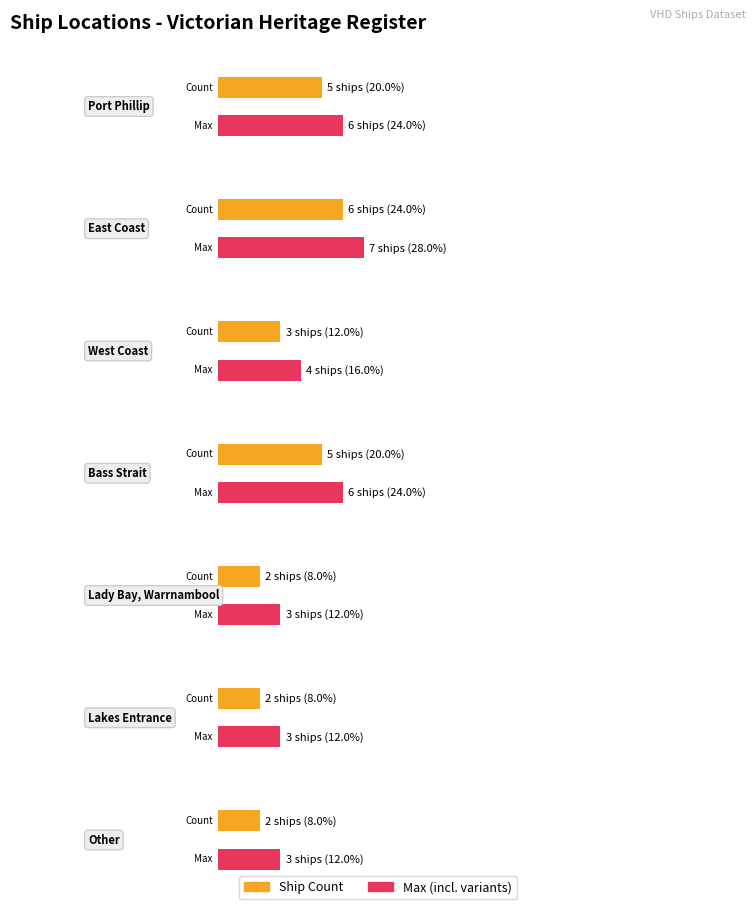

The chart shows a value of 9 at Port Phillip. True or false?

False